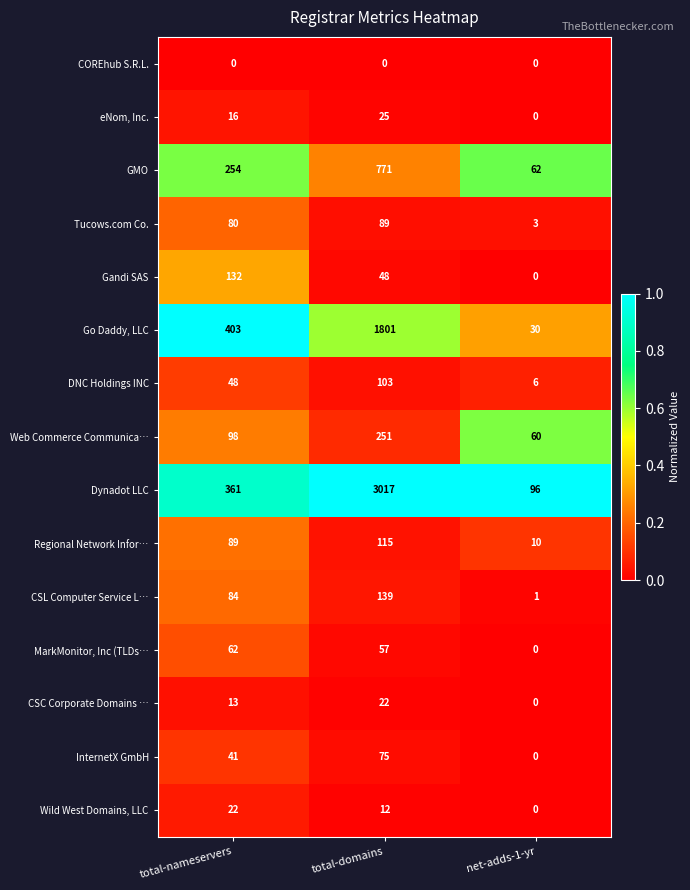

Count the Tucows.com Co. values in the range 3 to 89.

3